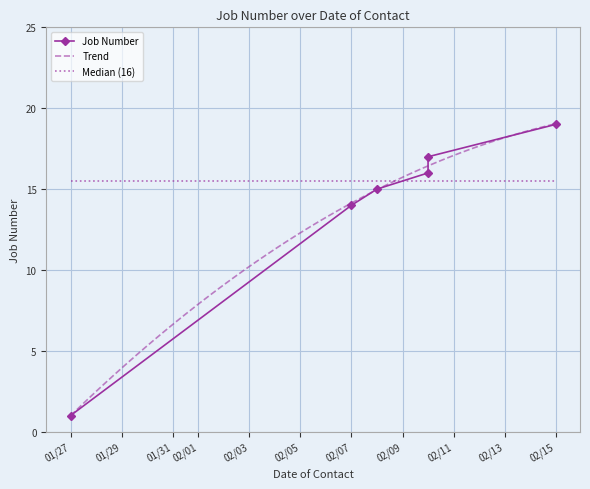

True or false: the data shows 25 at 2014-02-08.

False